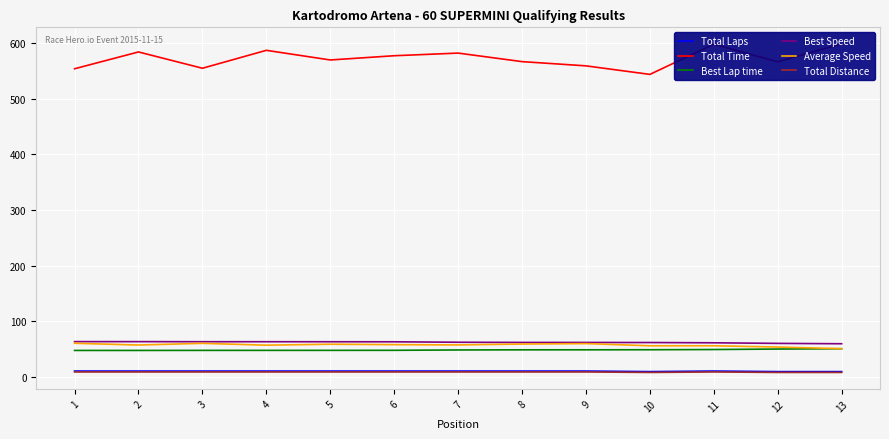

At 10, list the series in order from smallest to largest.

Total Distance, Total Laps, Best Lap time, Average Speed, Best Speed, Total Time